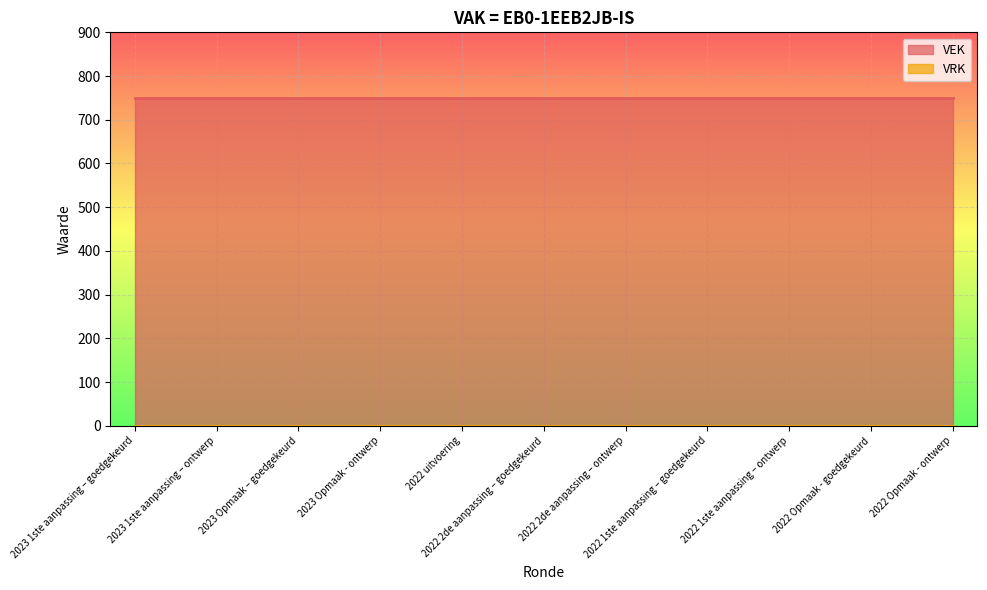

What are all the series names shown in the legend?

VEK, VRK